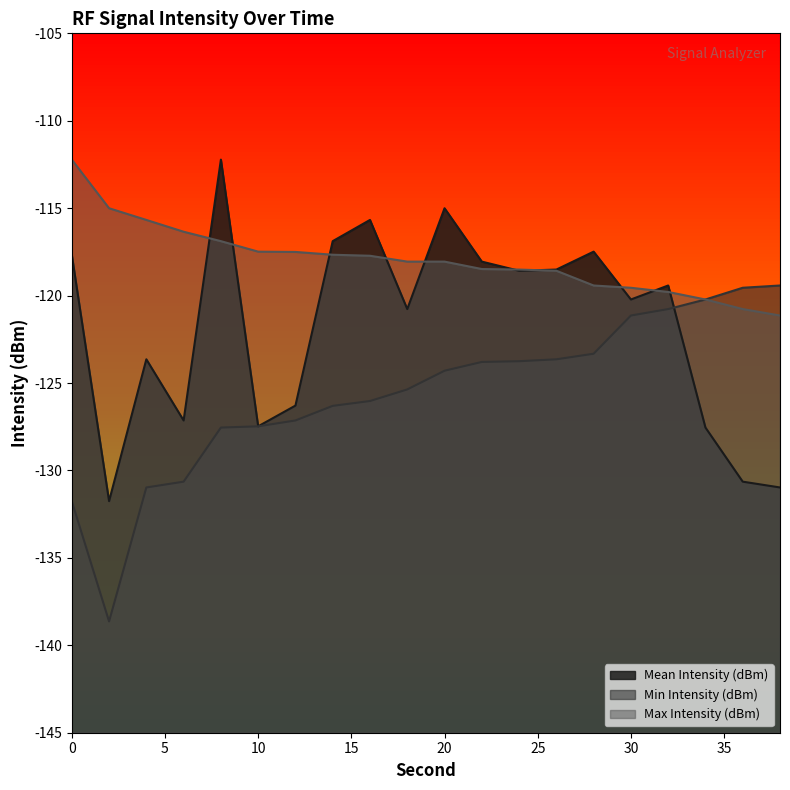

Rank the series at 18 from highest to lowest value.

Max Intensity (dBm), Mean Intensity (dBm), Min Intensity (dBm)